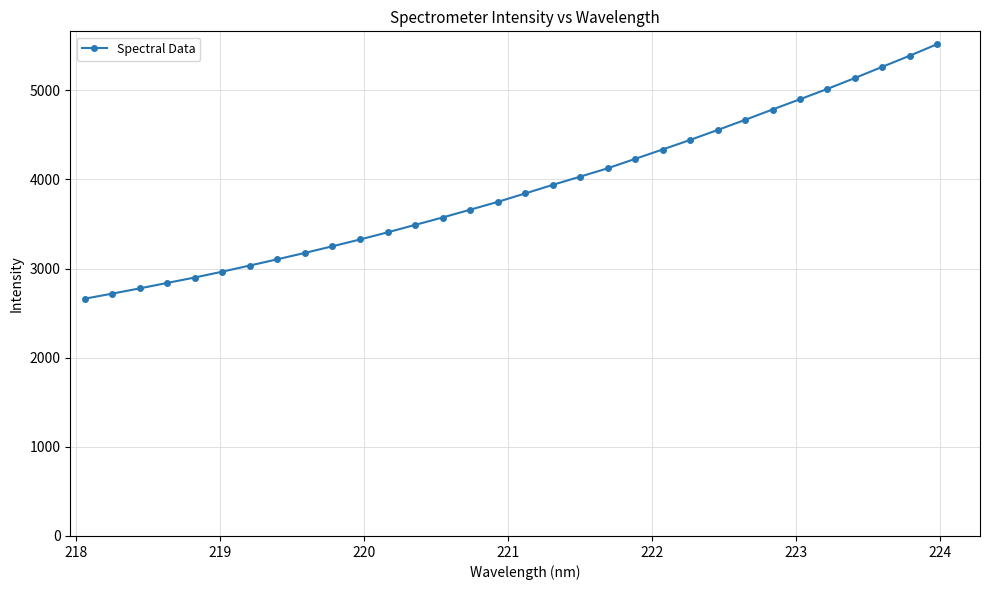

What is the maximum value shown in the chart?

5519.5